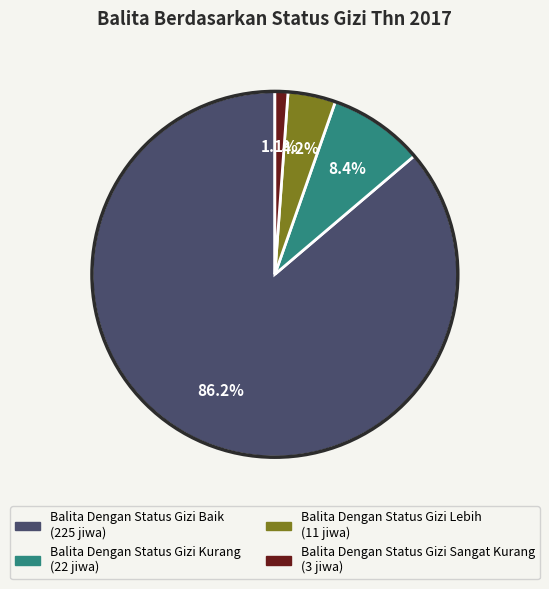

How much of the chart is everything except Balita Dengan Status Gizi Lebih?

95.8%